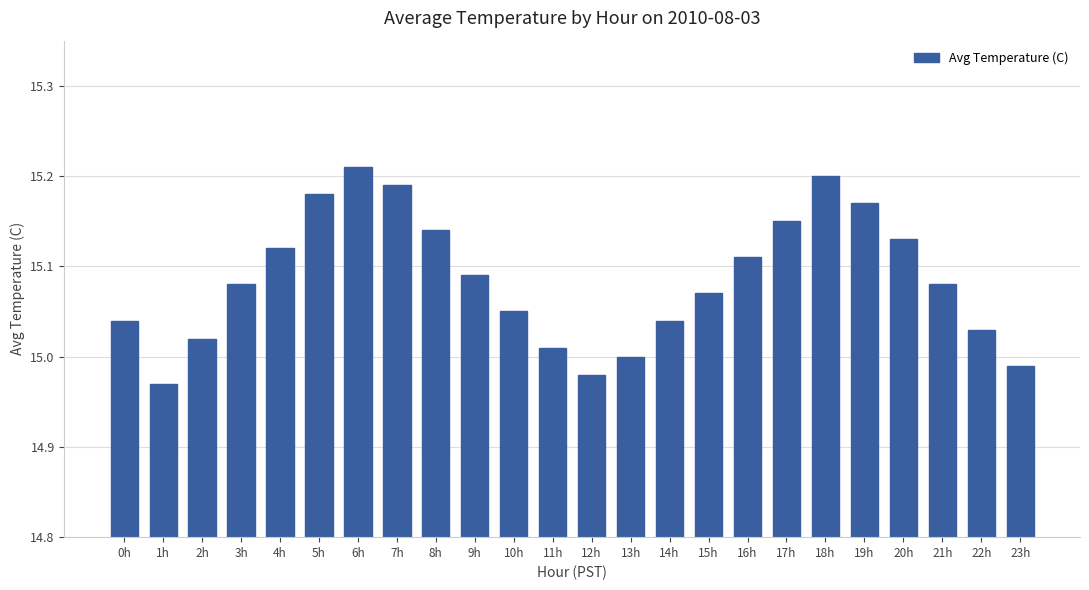

What is the label of the 17th bar from the left?

16h